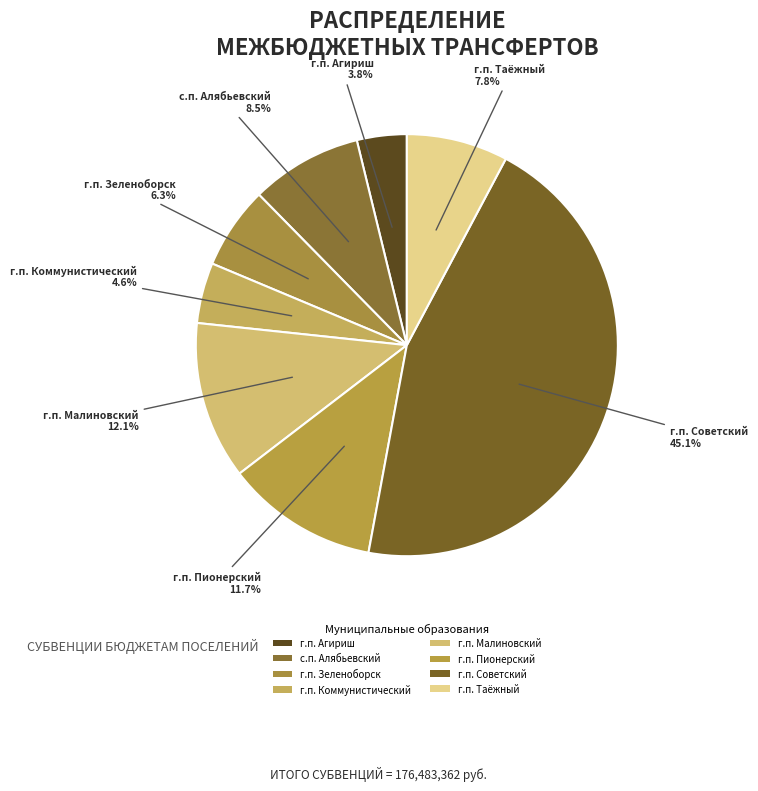

Does any single category account for the majority?

No